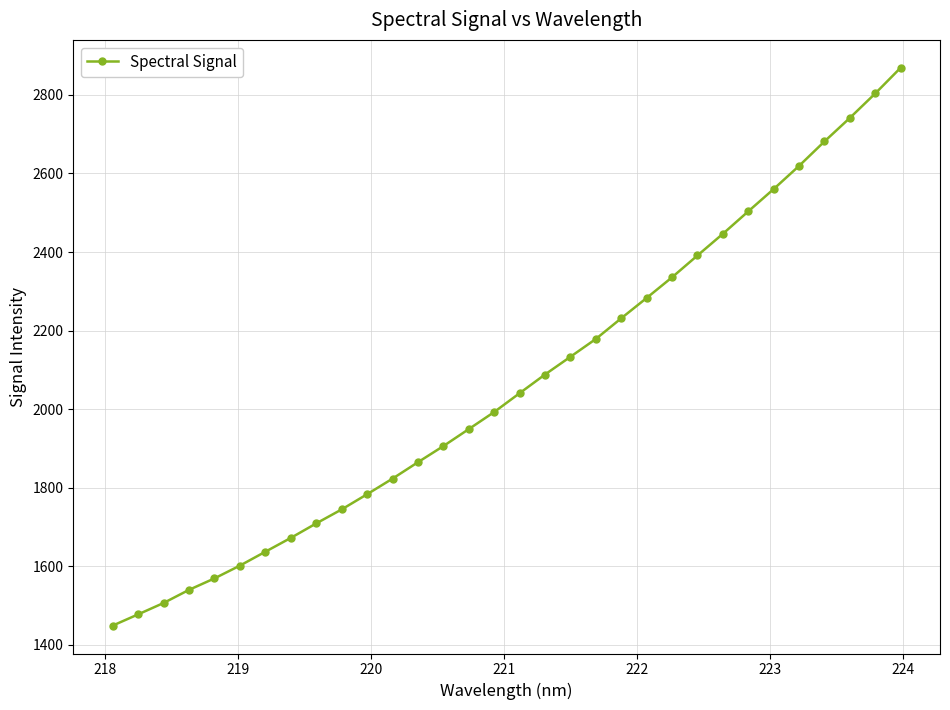

What is the smallest value displayed?

1449.2